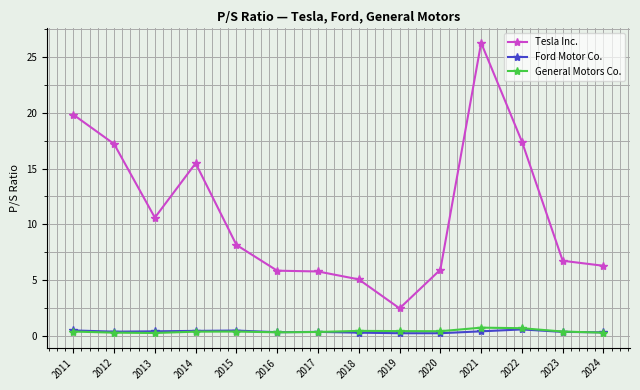

Which series has the widest spread of values?

Tesla Inc.